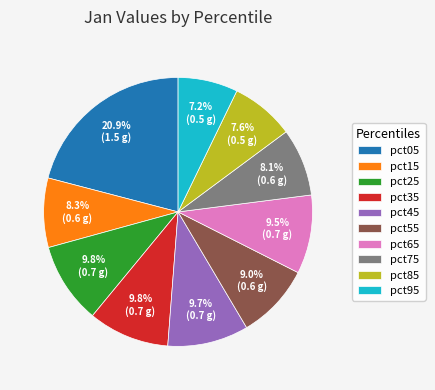

How many segments does this pie chart have?

10